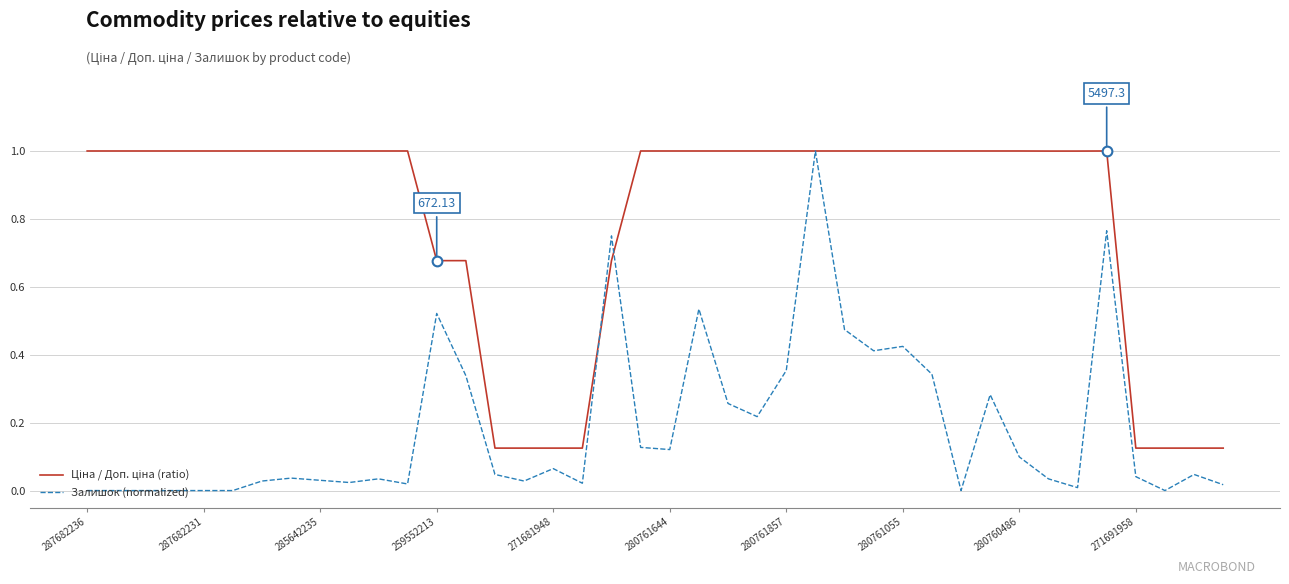

Which series has the largest range (max minus min)?

Залишок (normalized)